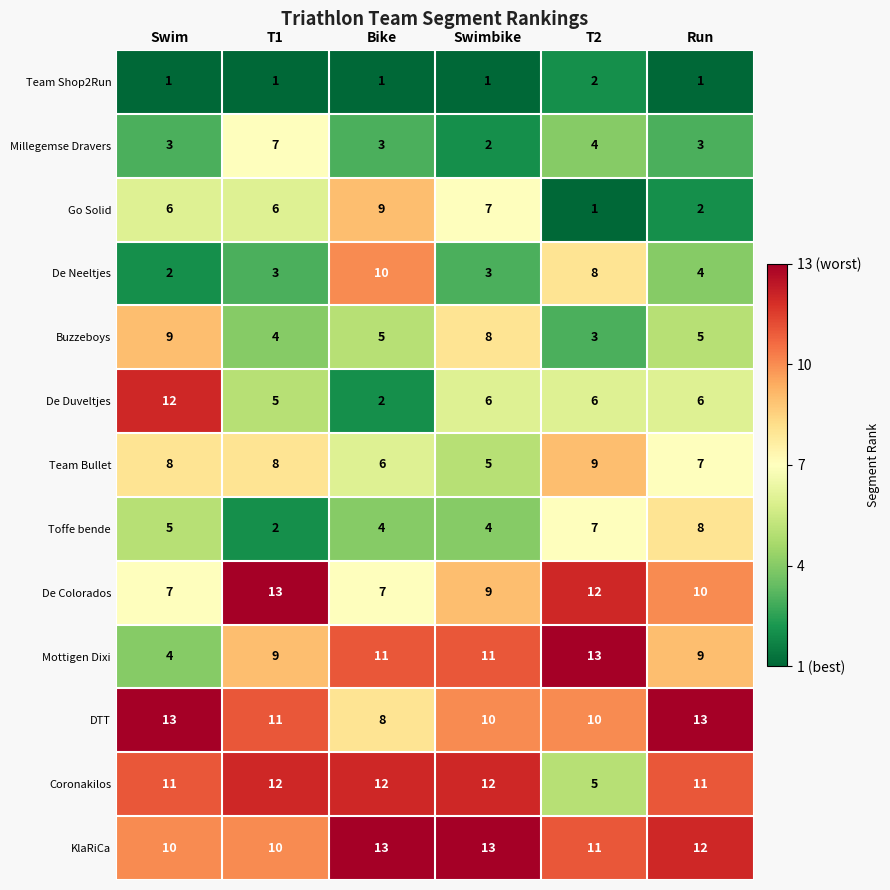

Rank the series at Swimbike from lowest to highest value.

Team Shop2Run, Millegemse Dravers, De Neeltjes, Toffe bende, Team Bullet, De Duveltjes, Go Solid, Buzzeboys, De Colorados, DTT, Mottigen Dixi, Coronakilos, KlaRiCa